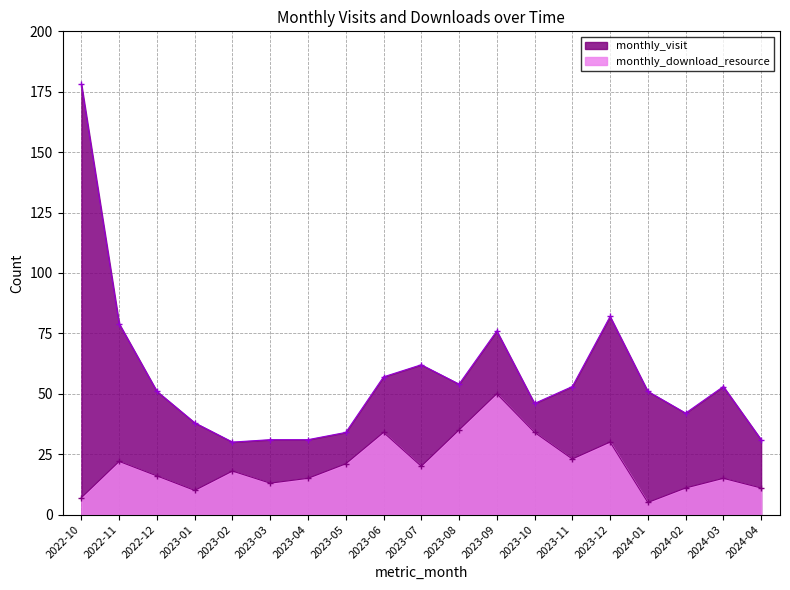

Which series has the largest total across all categories?

monthly_visit